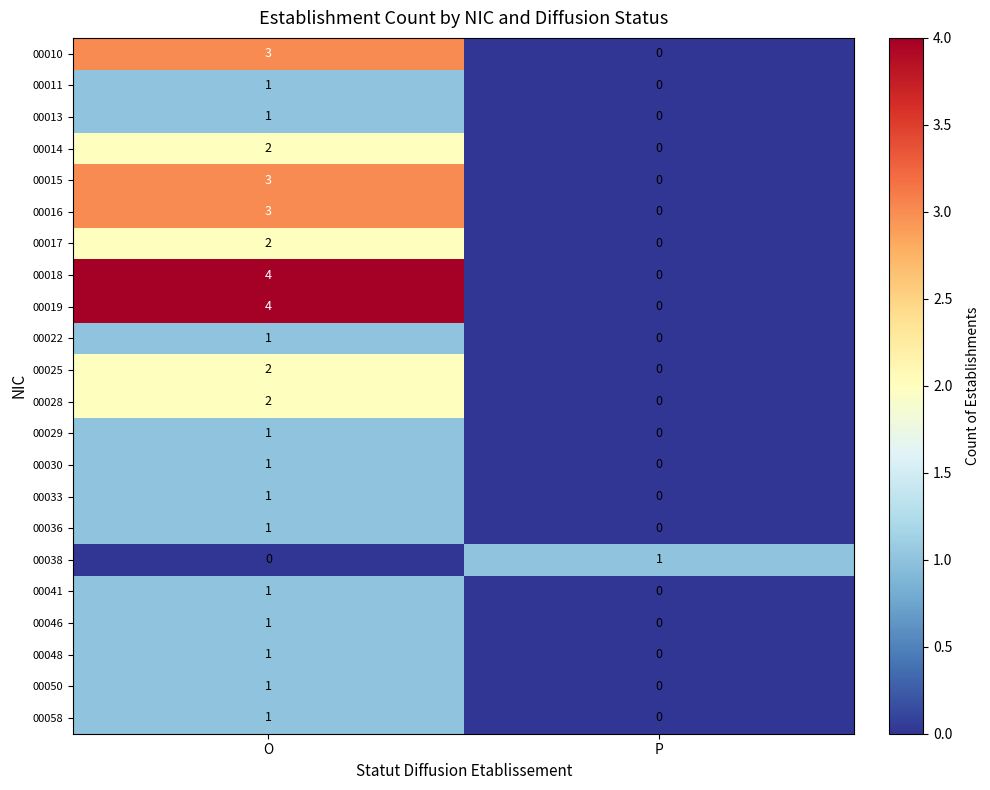

True or false: 00019 has a value of 4 at O.

True